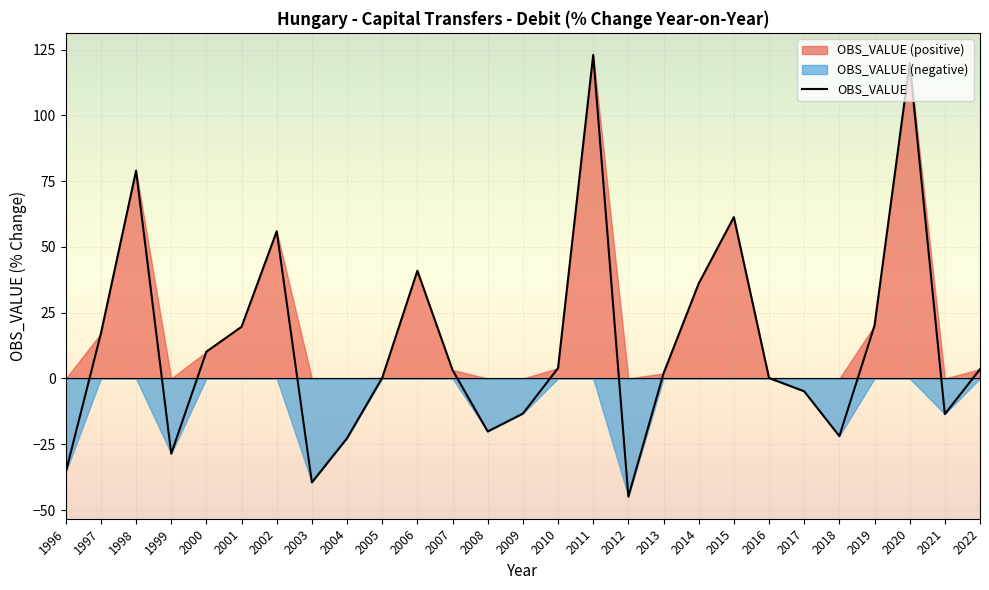

At which category does the data reach its first local valley?

1999